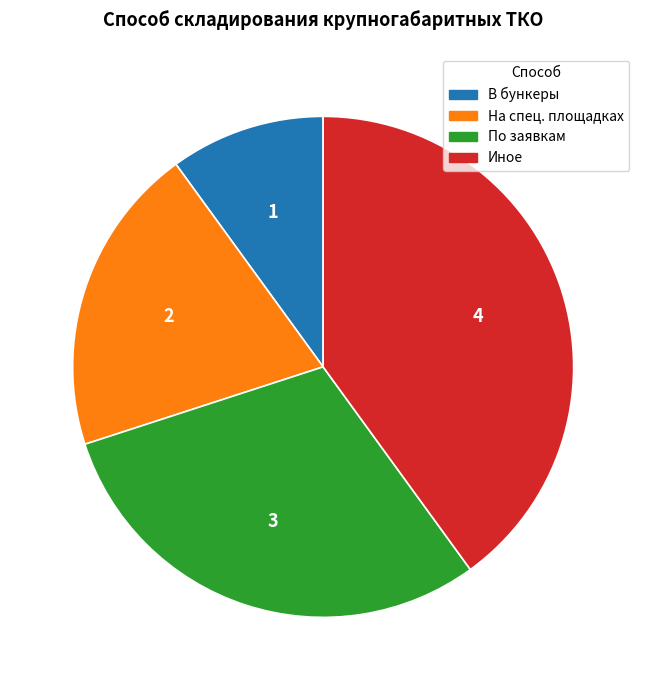

Is there any slice that represents more than half of the pie?

No